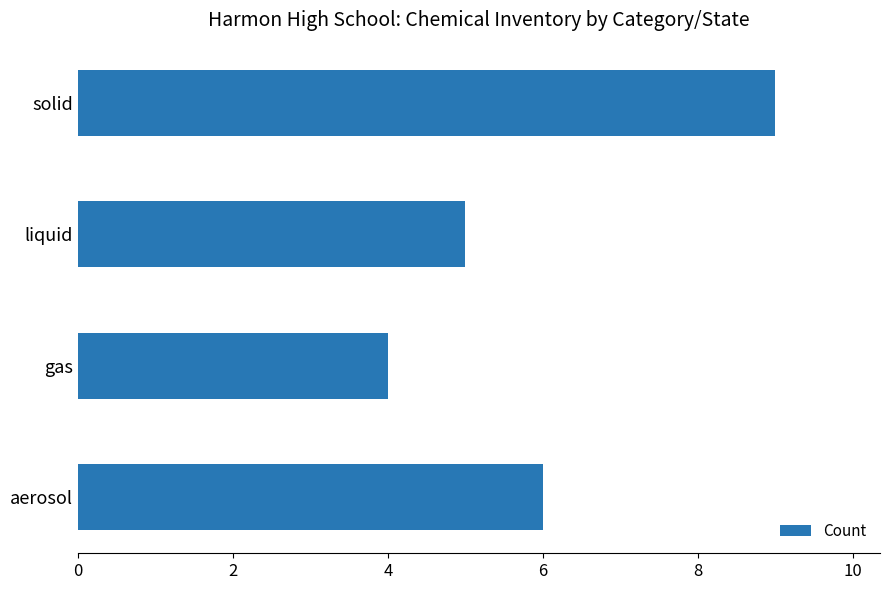

Between gas and liquid, which is larger?

liquid